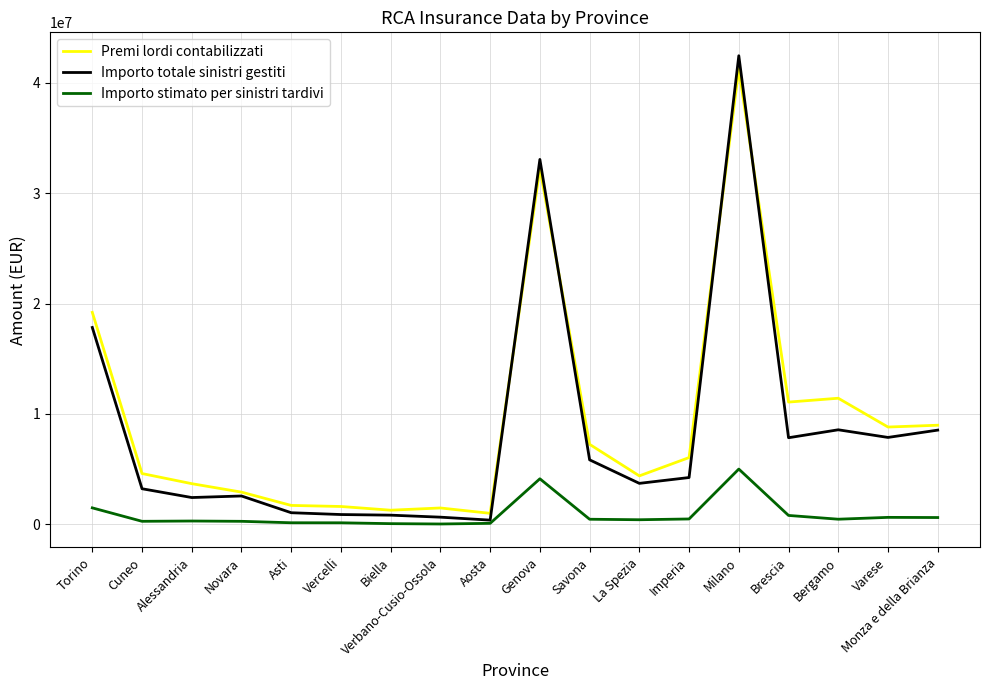

Is the value of Importo stimato per sinistri tardivi at Milano greater than the value of Importo totale sinistri gestiti at Genova?

No